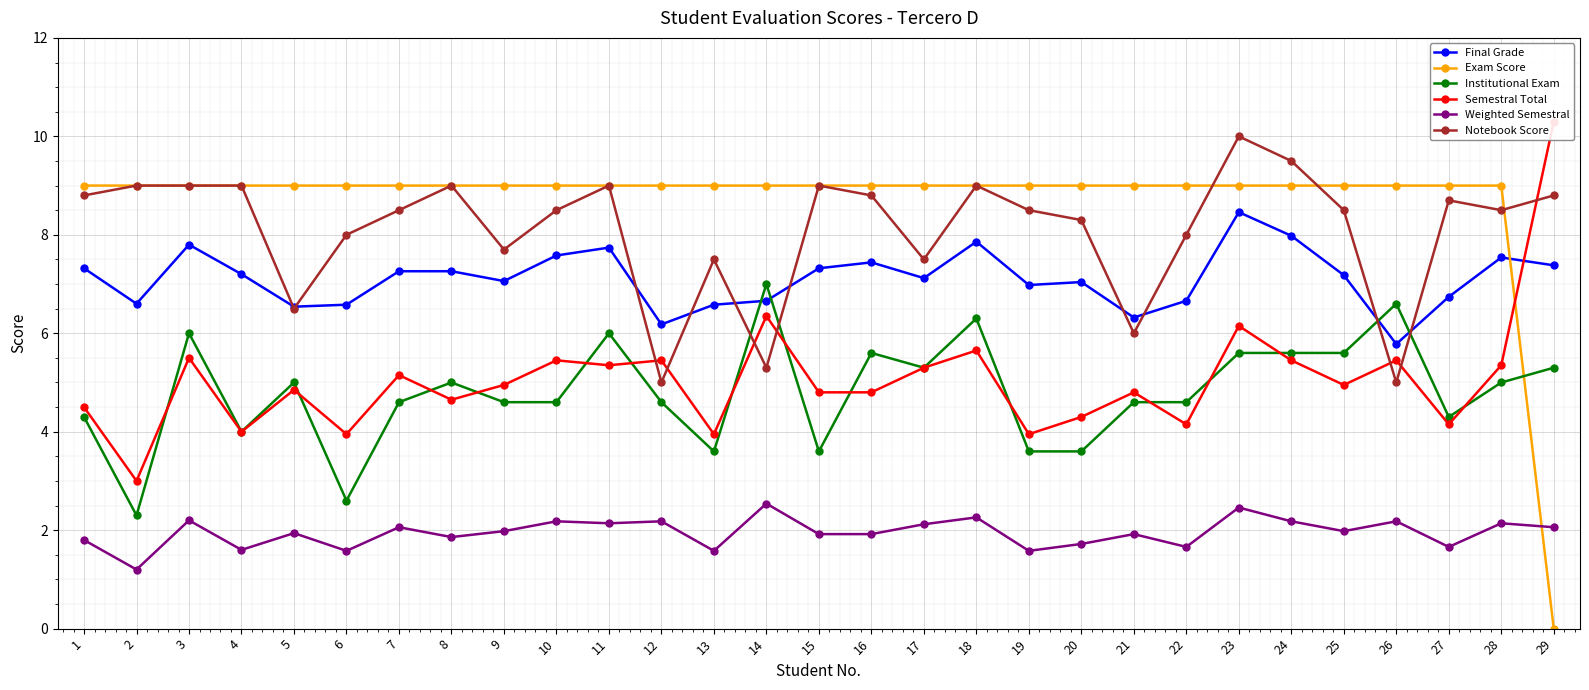

True or false: Weighted Semestral and Final Grade intersect in this chart.

False